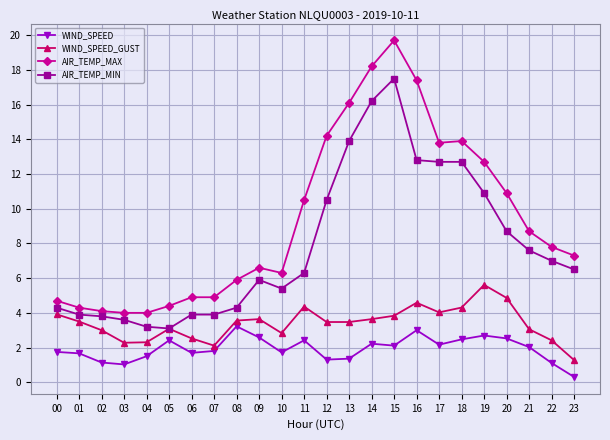

What is the value of the WIND_SPEED point at the 4th from the left?

1.0